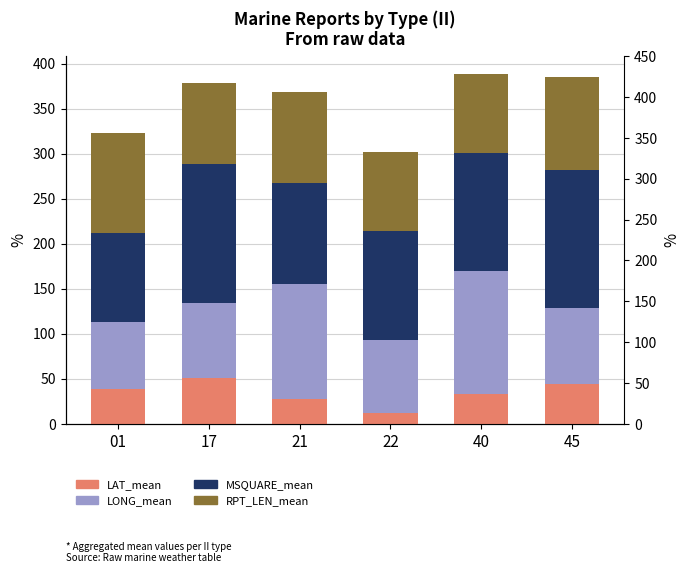

The LONG_mean series shows 25.1 at 22. True or false?

False